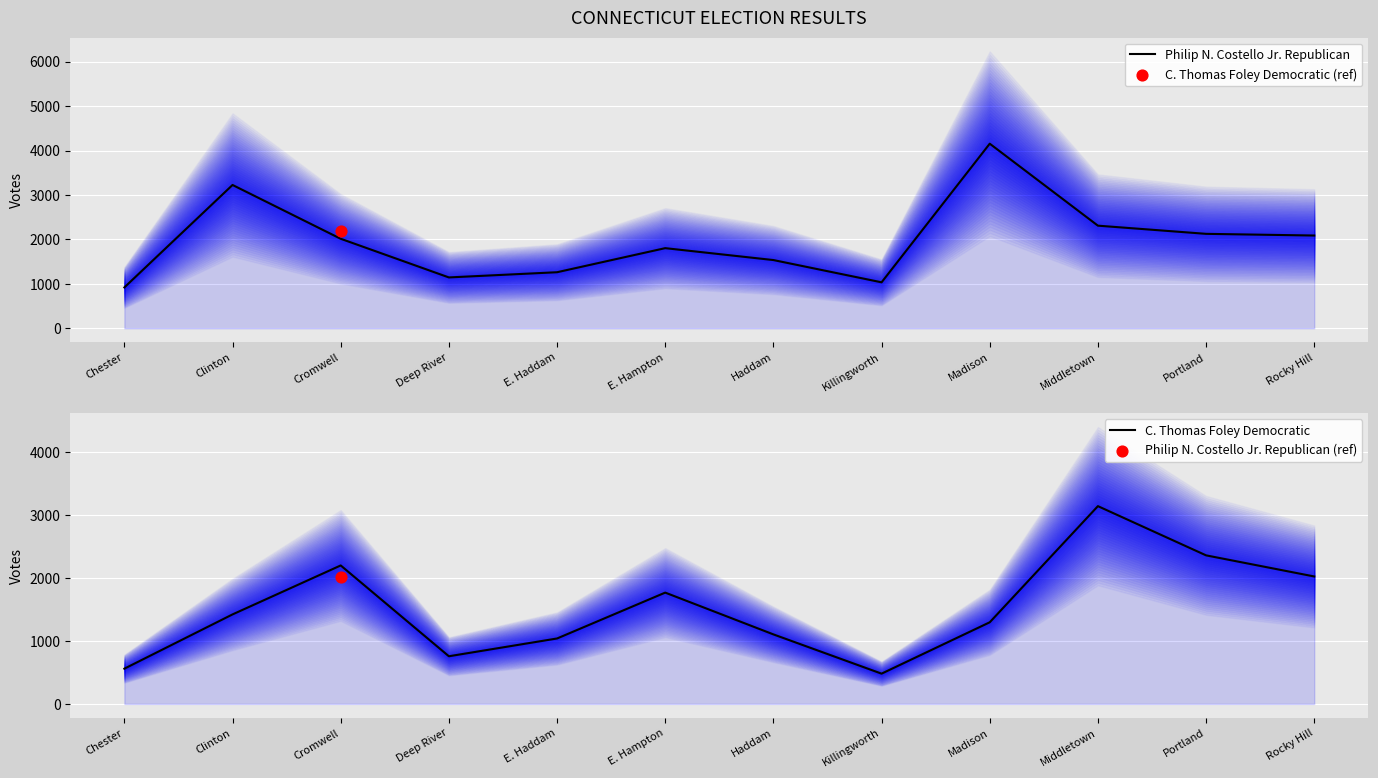

At which category is the sum across all series the highest?

Madison